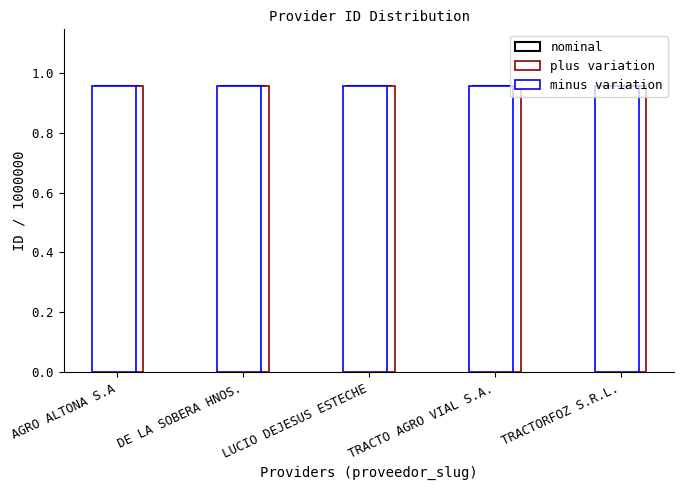

Which series has the largest total across all categories?

nominal